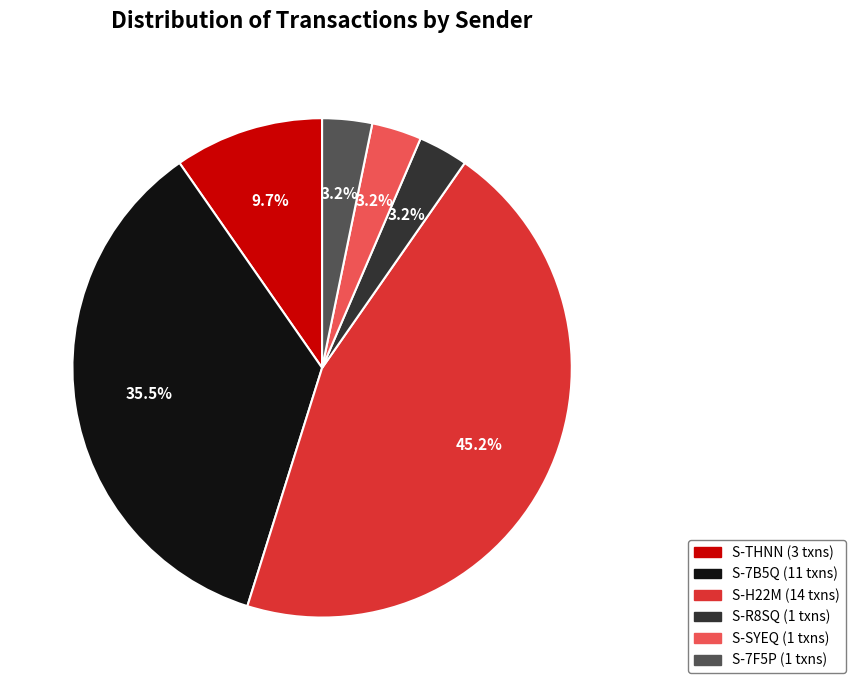

Is there a majority slice in this chart?

No